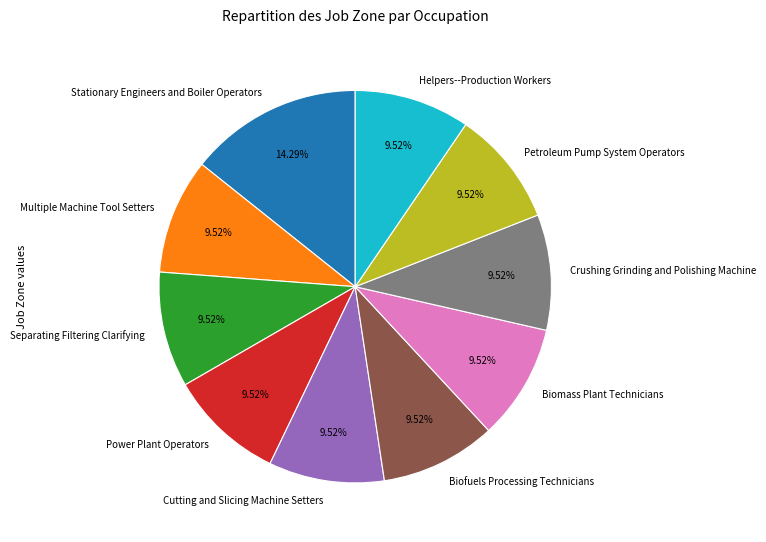

Which slice is the largest?

Stationary Engineers and Boiler Operators